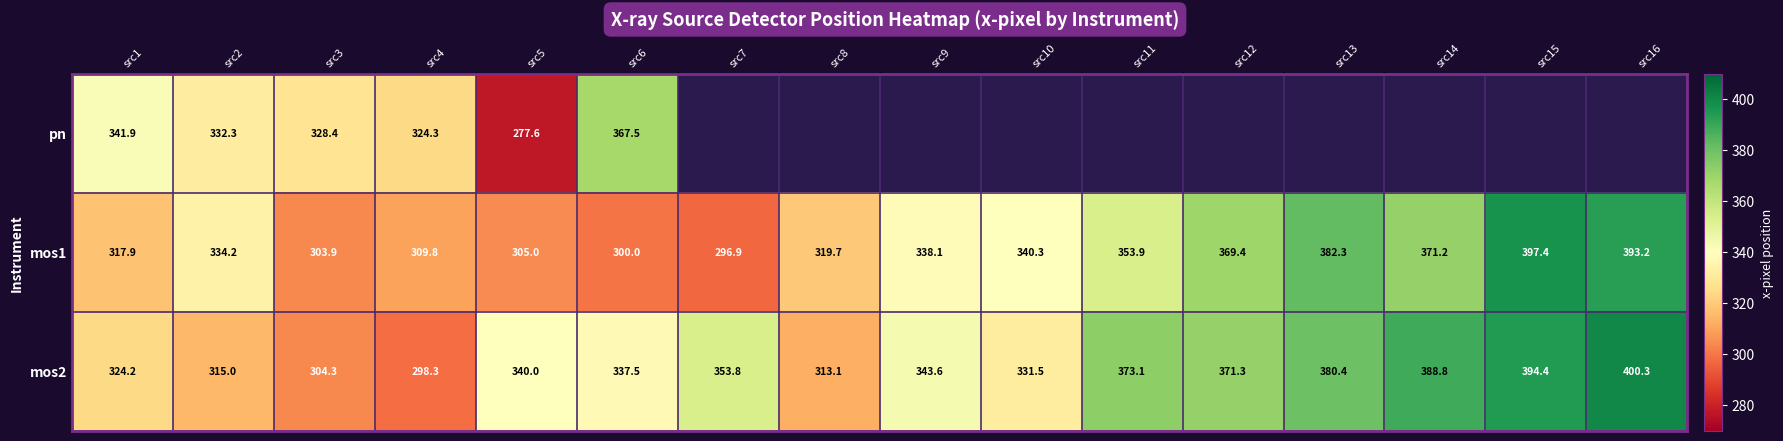

At which category is the sum across all series the highest?

src6